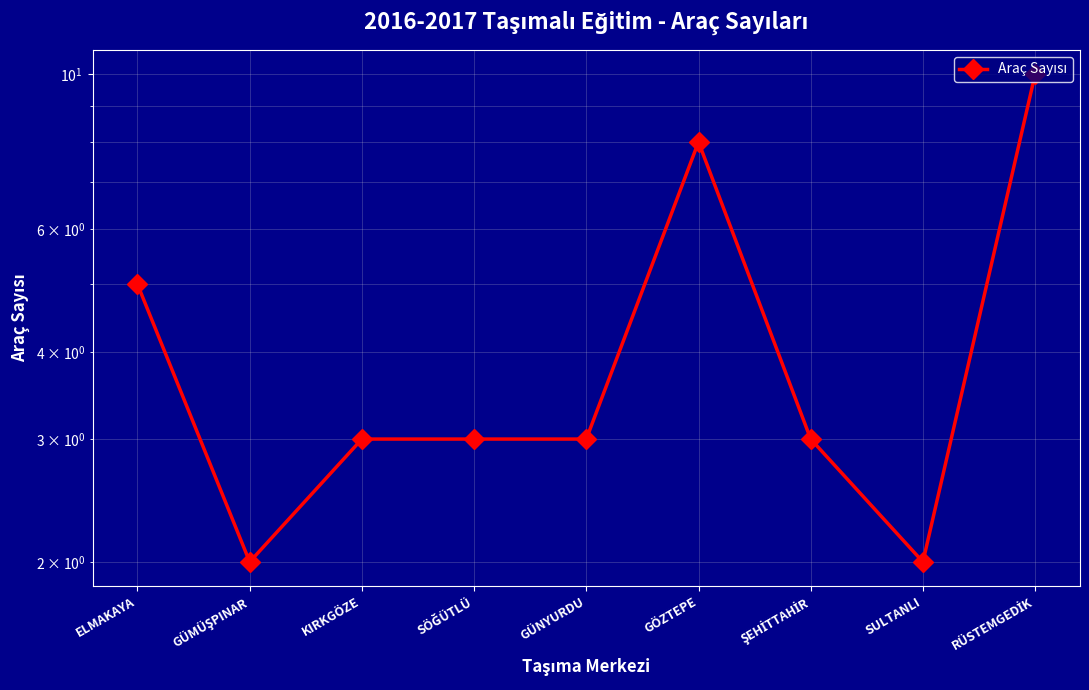

Count the number of values greater than 3.

3